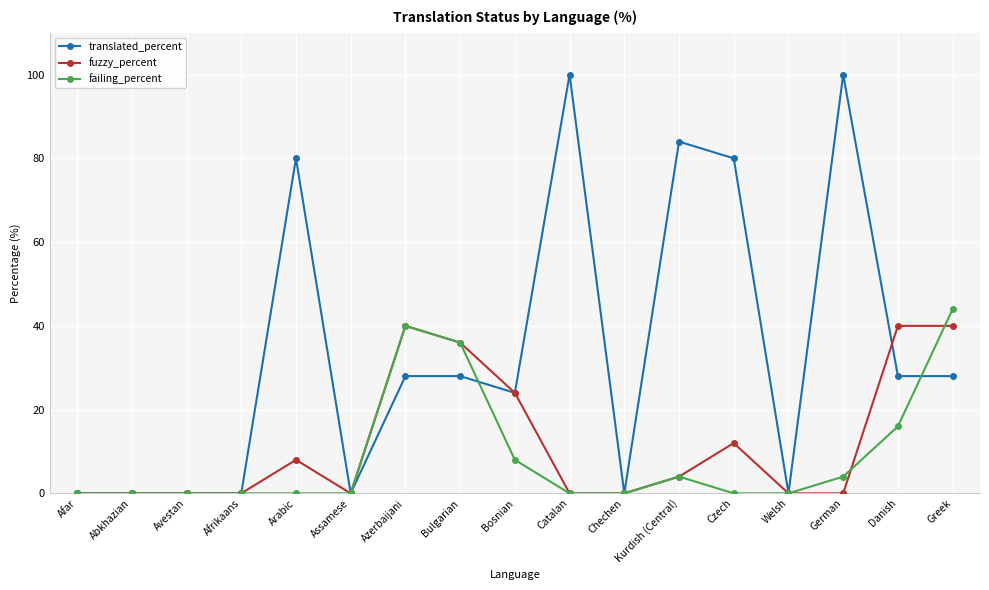

What value does the fuzzy_percent series have at Danish?

40